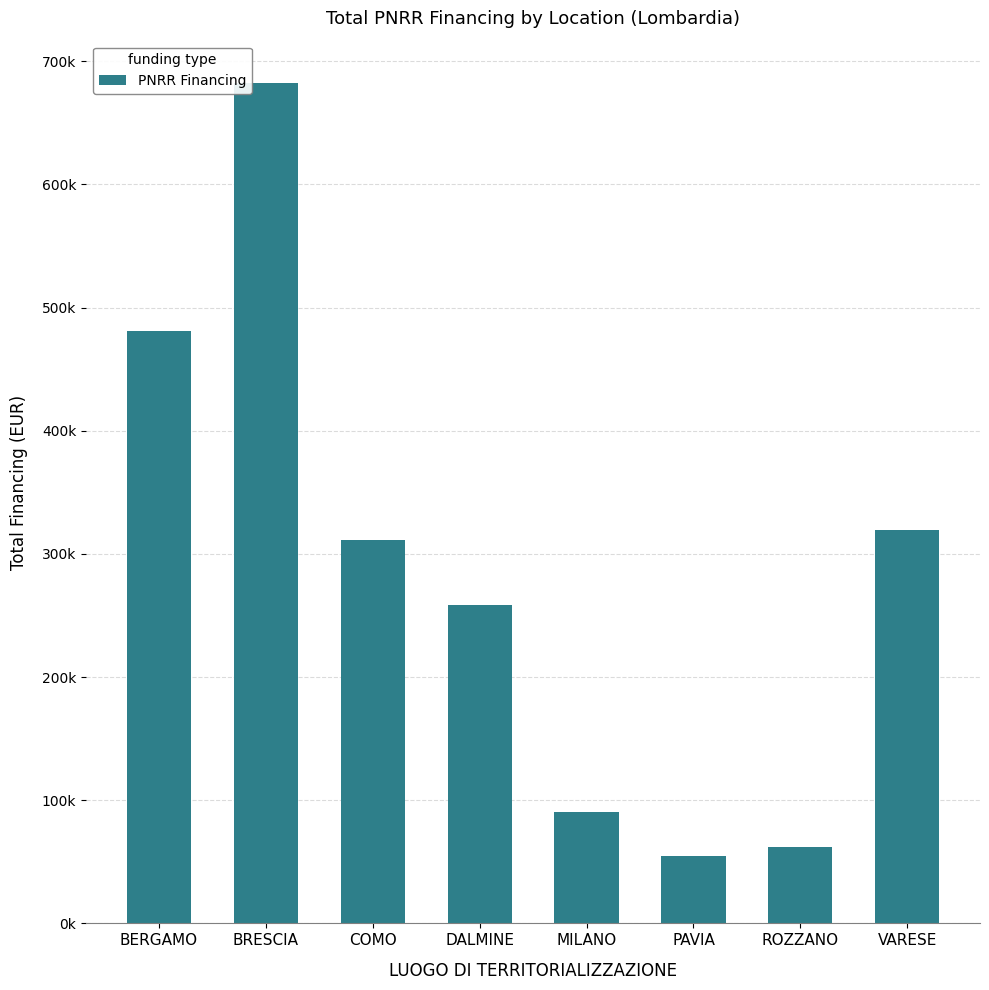

Are the bars horizontal?

No